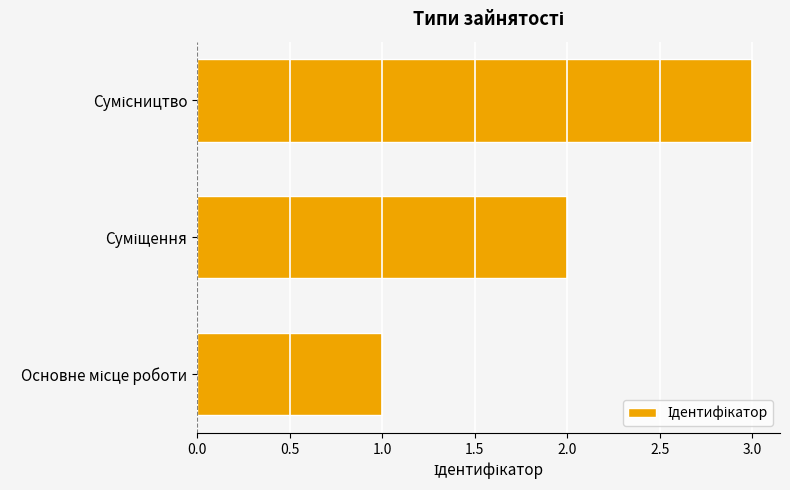

What is the maximum value shown in the chart?

3